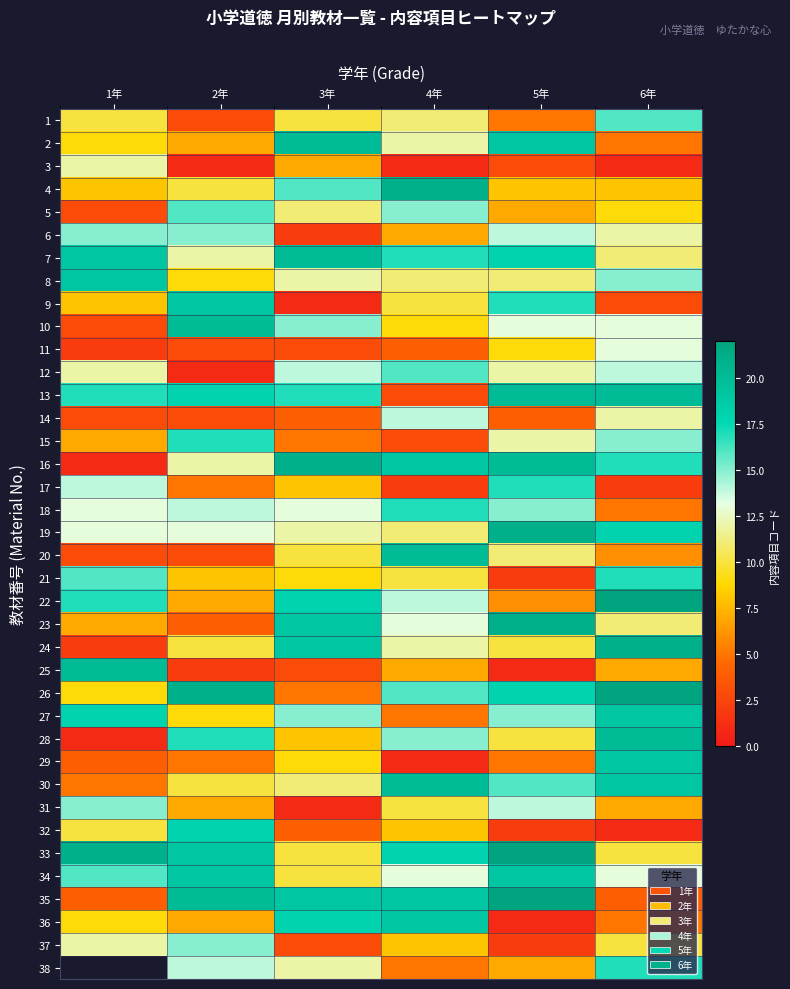

At 3年, list the series in order from smallest to largest.

9, 31, 6, 11, 25, 37, 14, 32, 15, 26, 3, 17, 28, 21, 29, 1, 20, 33, 34, 5, 30, 8, 19, 38, 18, 12, 10, 27, 4, 13, 22, 36, 23, 24, 35, 2, 7, 16